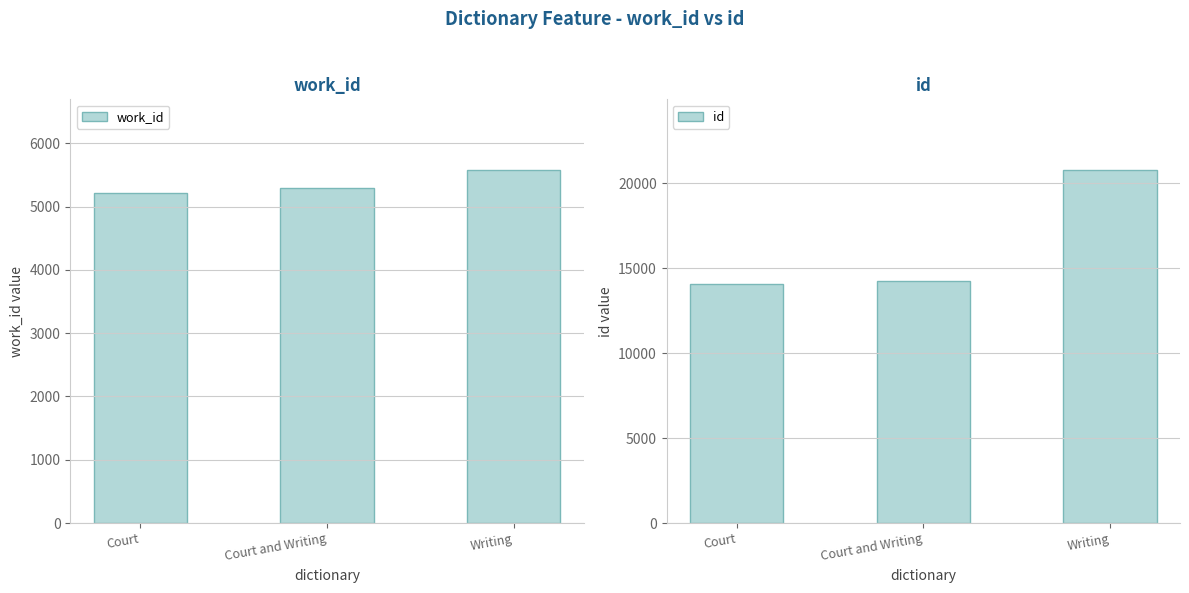

At which category is the sum across all series the highest?

Writing